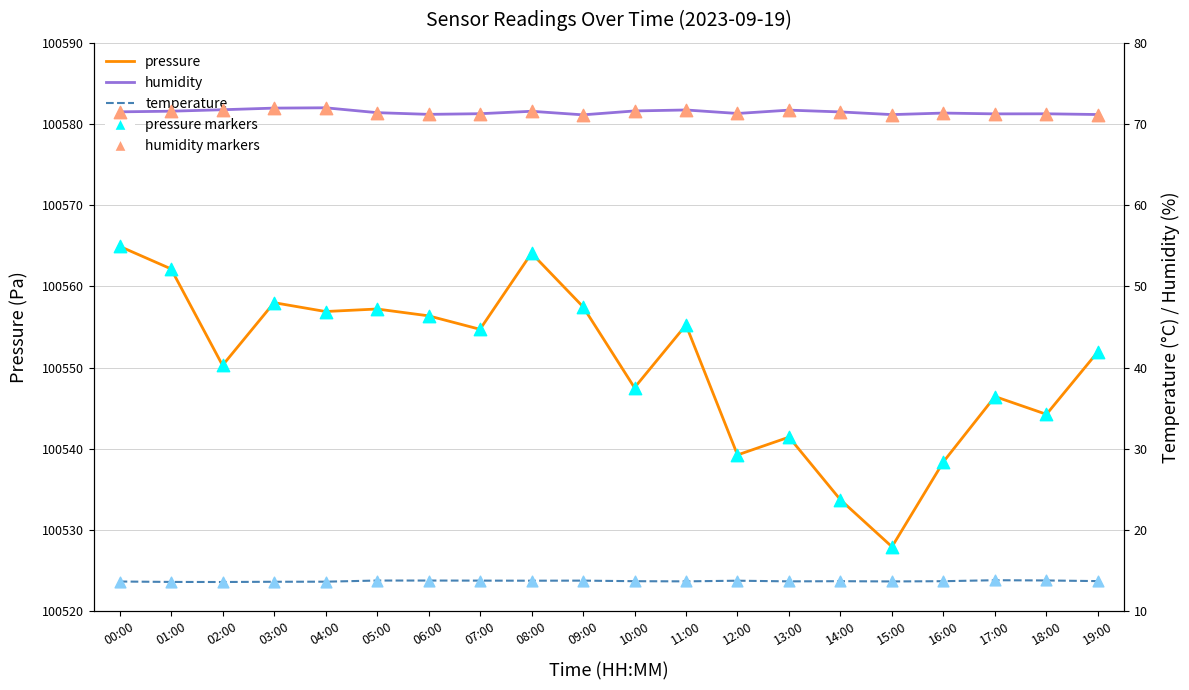

Which series reaches the maximum Y coordinate?

pressure